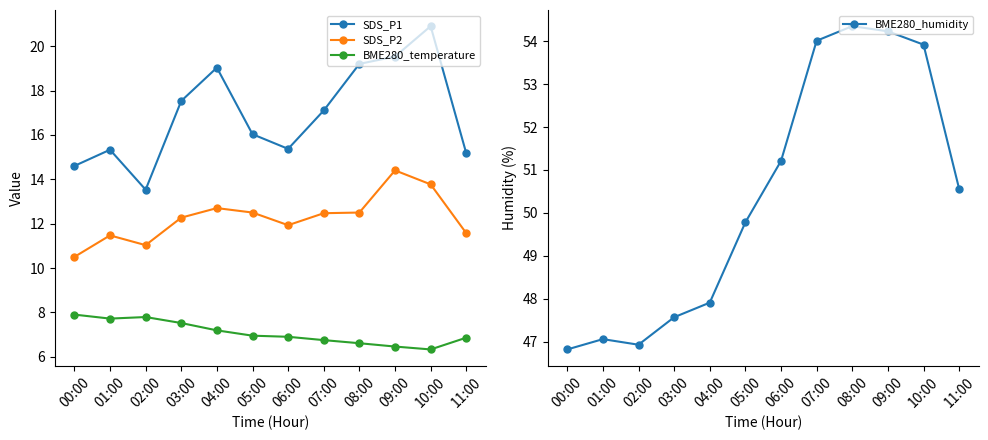

True or false: SDS_P2 and BME280_temperature cross at least once.

False